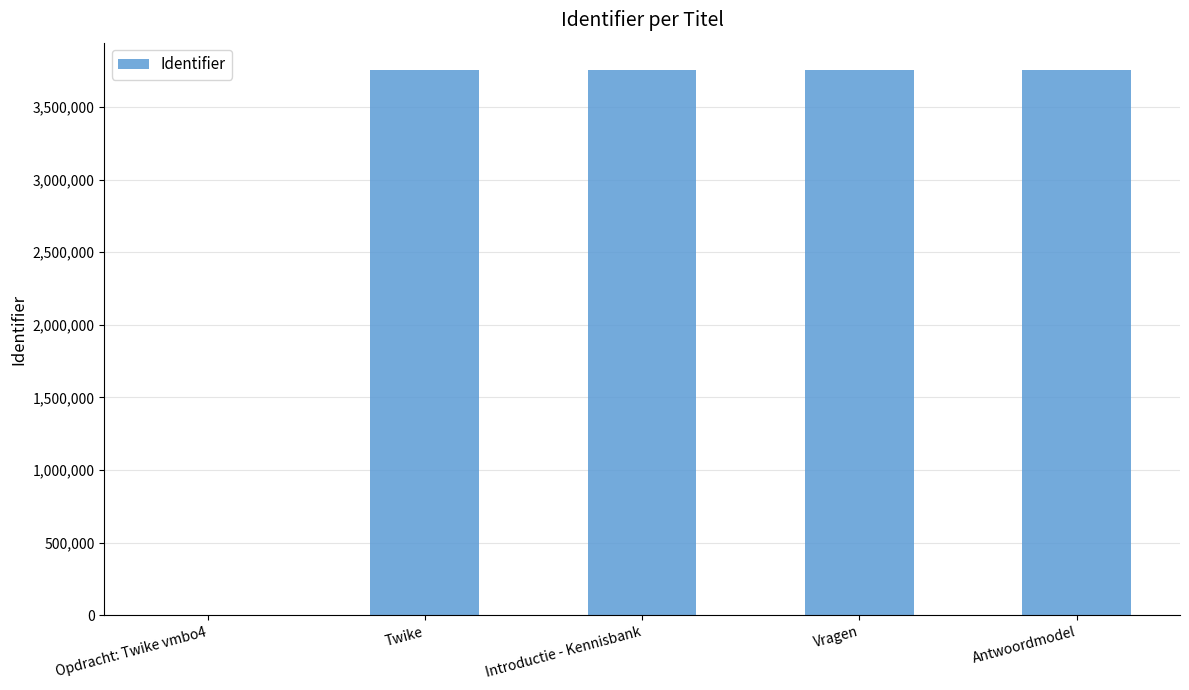

At which label is the value closest to 1877131?

Twike